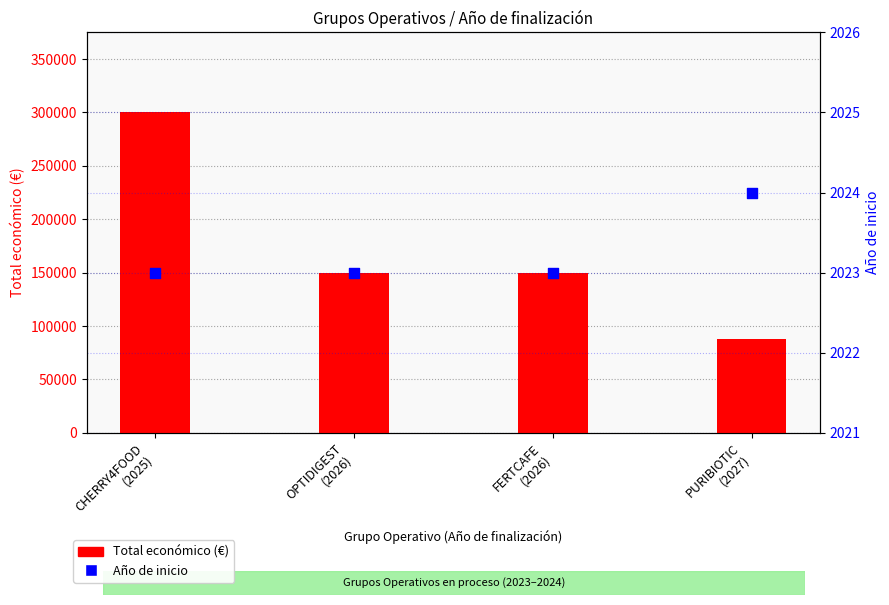

At how many categories does at least one series exceed 237601?

1